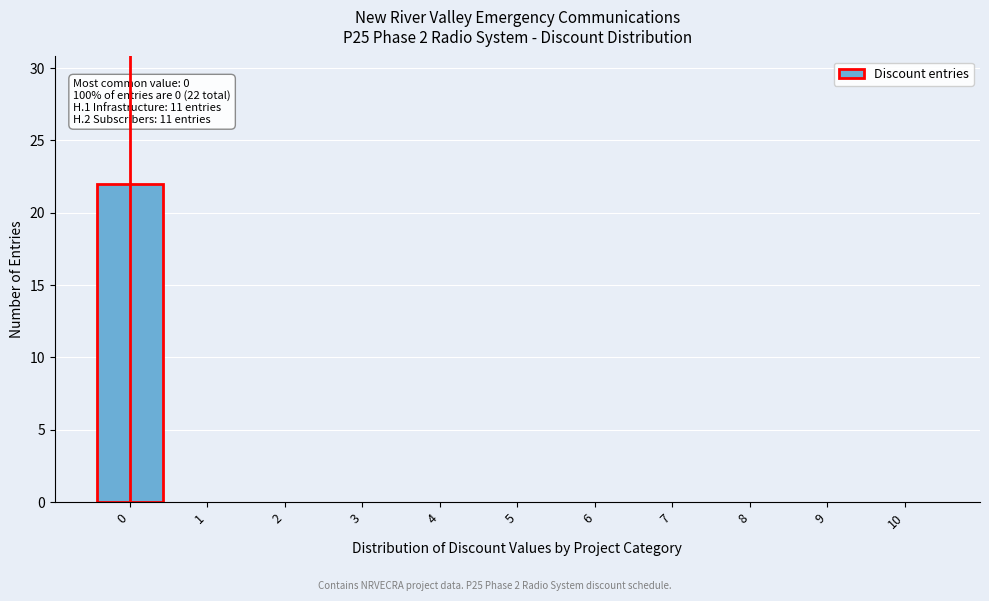

Reading left to right, transcribe all the data shown in this chart.

0=22	1=0	2=0	3=0	4=0	5=0	6=0	7=0	8=0	9=0	10=0